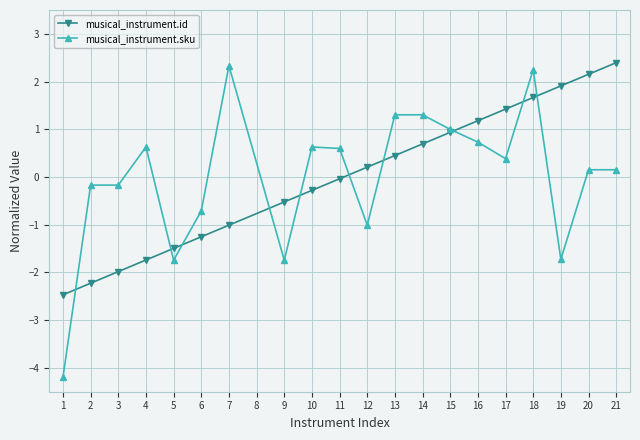

What is the sum of the musical_instrument.sku values at 17 and 6?

-0.3